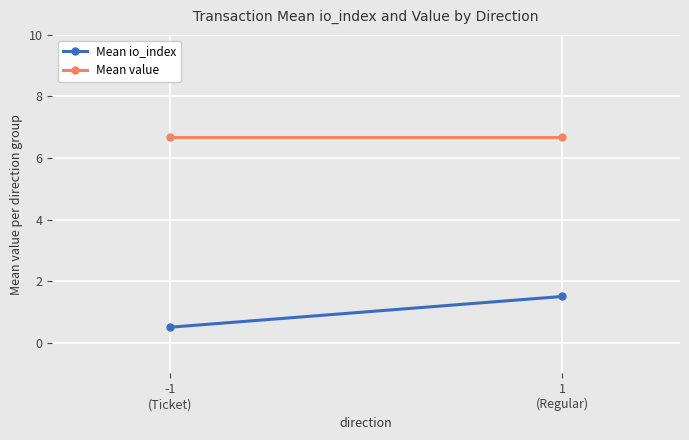

What is the label of the 2nd point from the left?

1
(Regular)